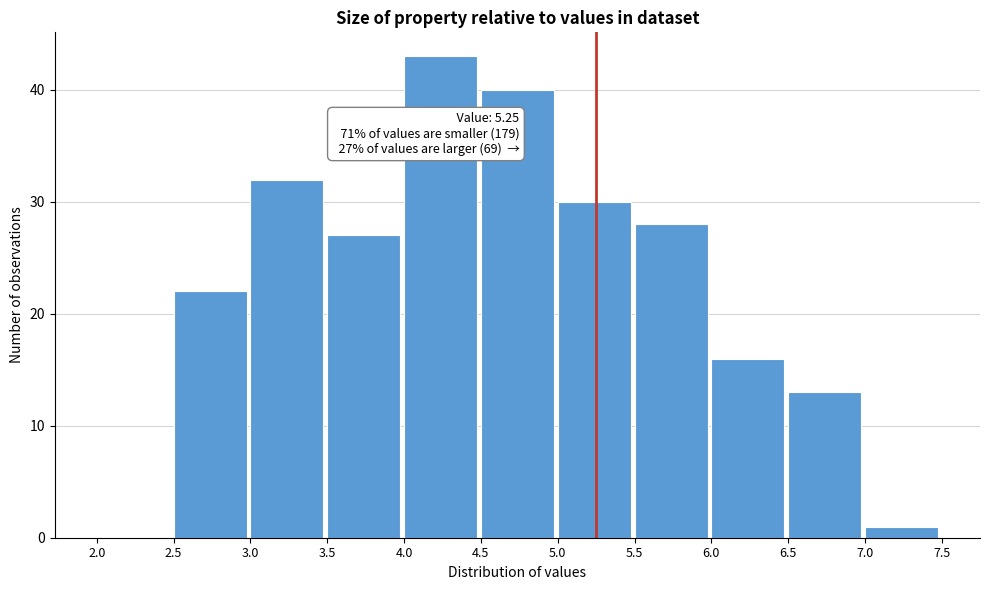

Which range on the x-axis has the tallest bar?

4.0 to 4.5